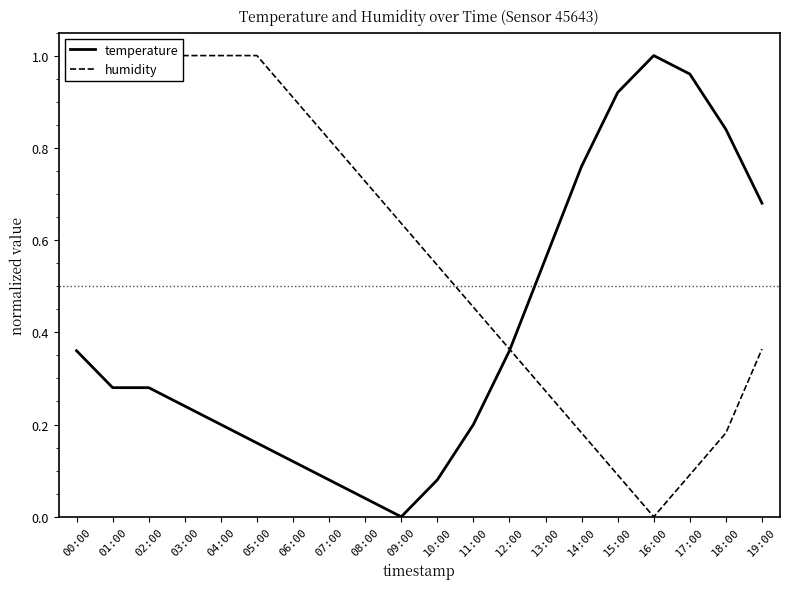

The value of temperature at 10:00 is 0.0. True or false?

False